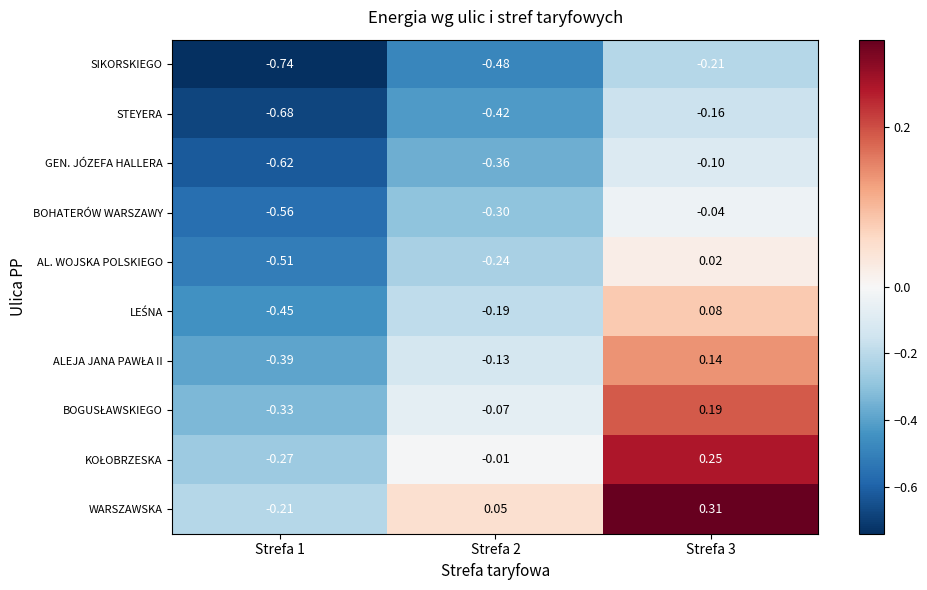

Is the value of SIKORSKIEGO at Strefa 2 greater than the value of STEYERA at Strefa 3?

No